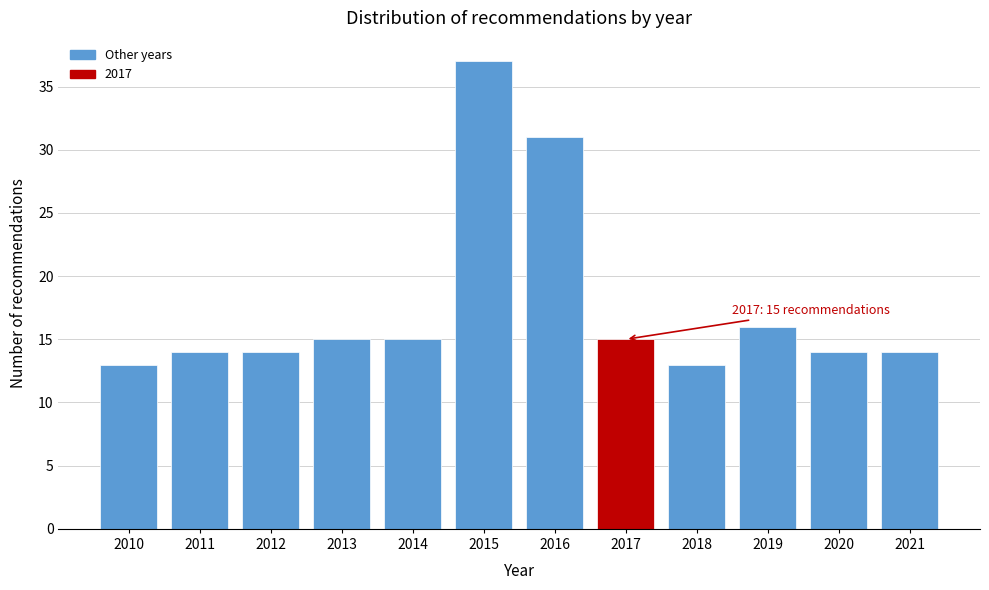

Reading left to right, extract all data points from this chart.

2010=13	2011=14	2012=14	2013=15	2014=15	2015=37	2016=31	2017=15	2018=13	2019=16	2020=14	2021=14